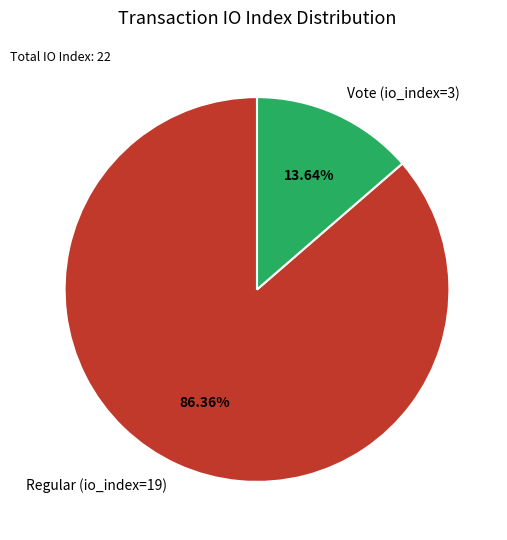

What portion of the pie excludes Regular (io_index=19)?

13.6%